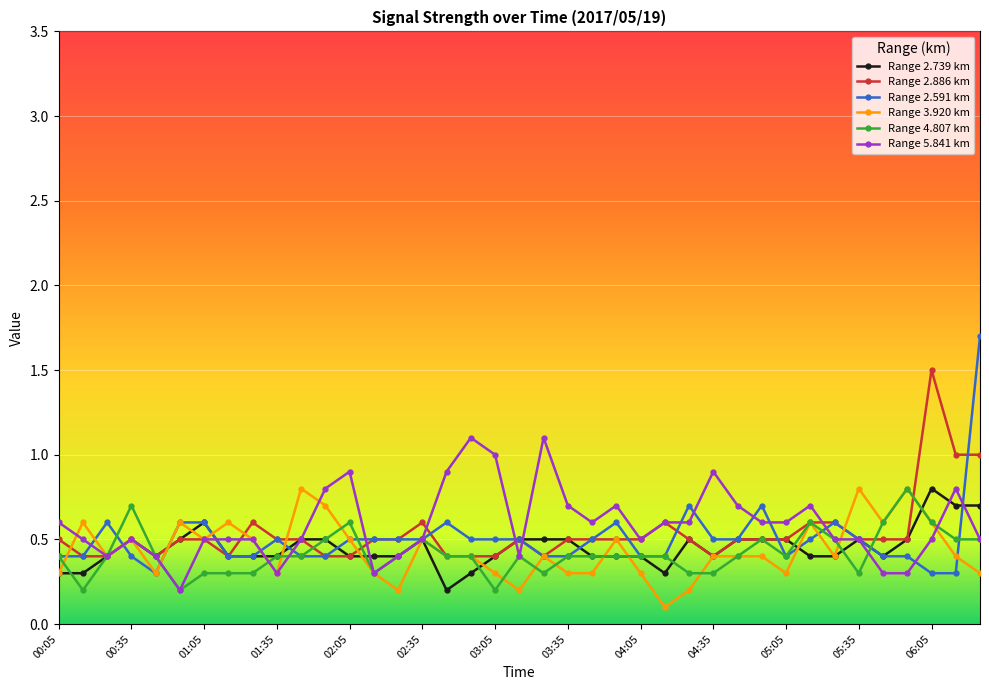

True or false: Range 2.739 km has more than 0 points higher than both neighbors.

True